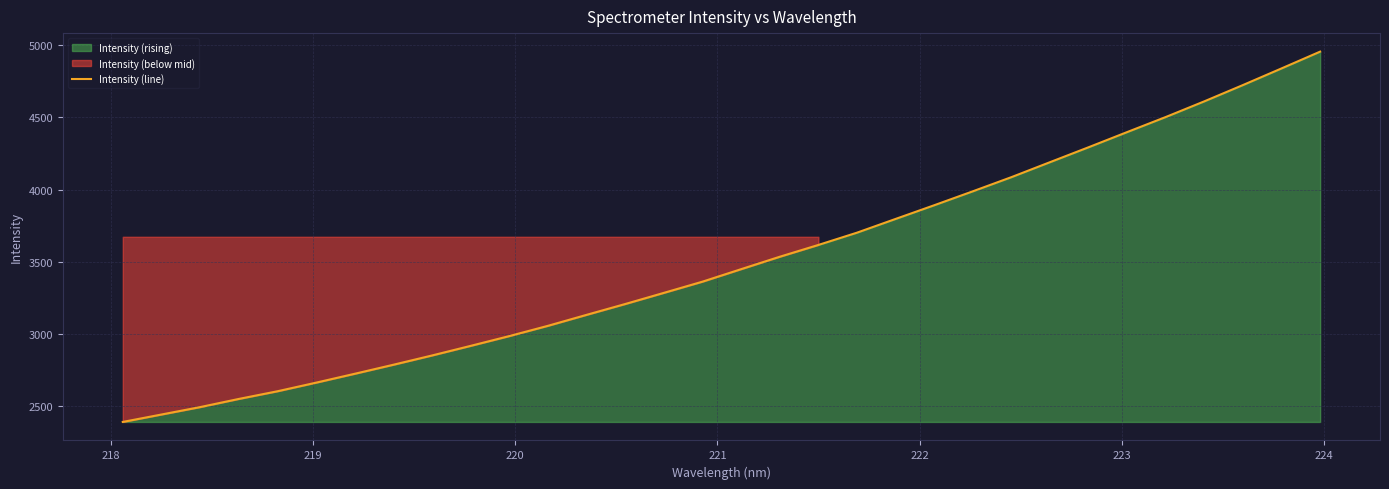

What is the highest value of the Intensity (line) series?

4955.5